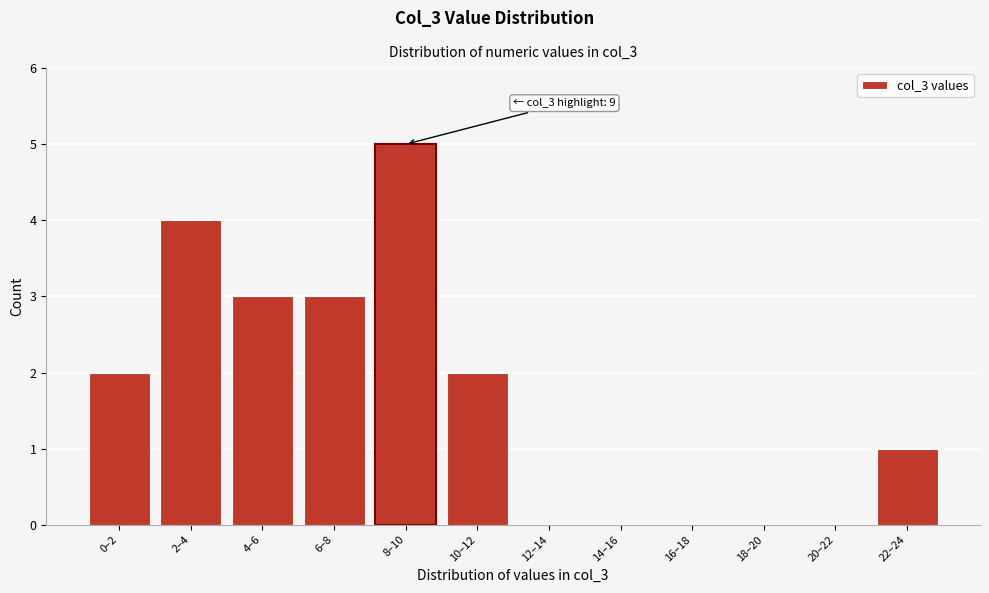

Reading left to right, transcribe all the data shown in this chart.

0–2=2	2–4=4	4–6=3	6–8=3	8–10=5	10–12=2	12–14=0	14–16=0	16–18=0	18–20=0	20–22=0	22–24=1